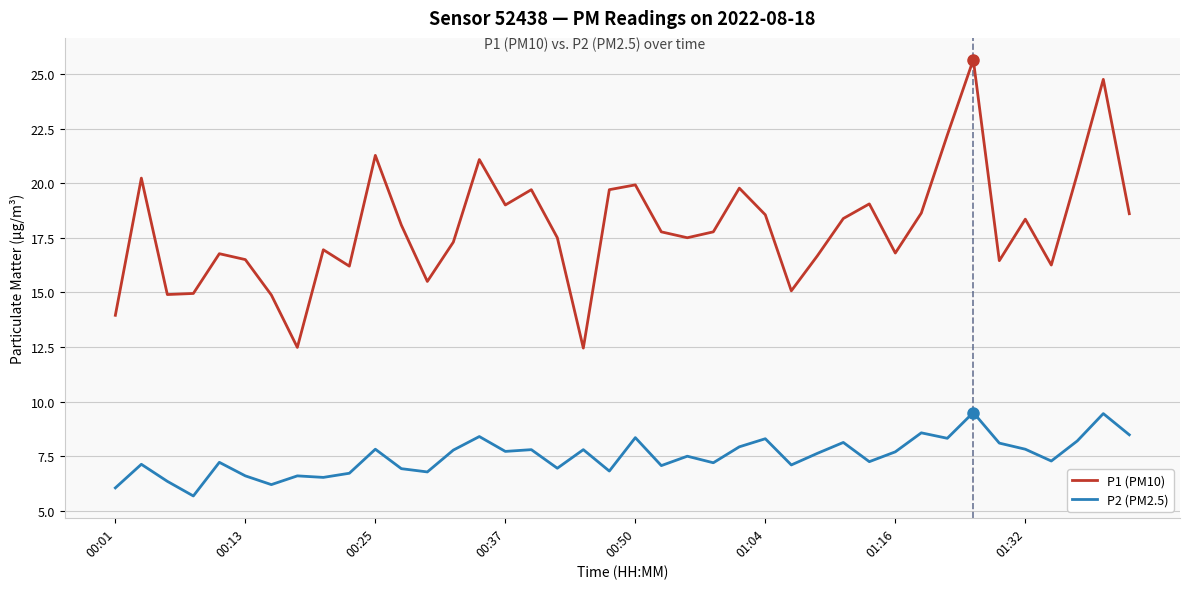

Is this an area chart (filled region under the line)?

No